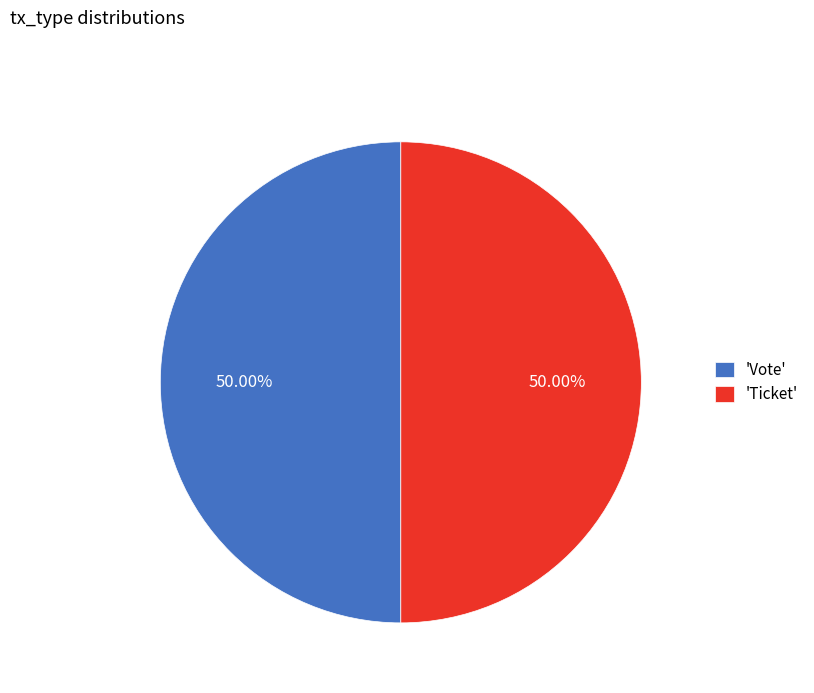

Do 'Ticket' and 'Vote' together represent more than half of the pie?

Yes